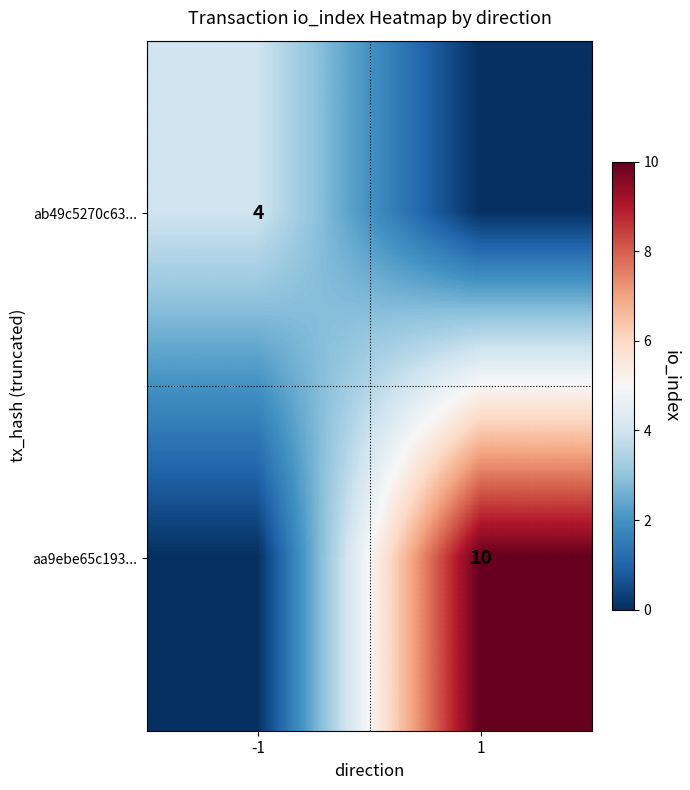

Is it true that ab49c5270c63... equals 6 at -1?

False